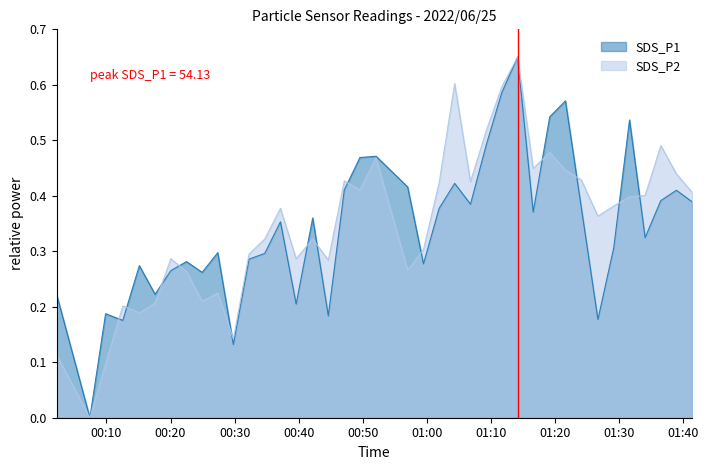

At which category is the sum across all series the highest?

2022/06/25 01:14:09